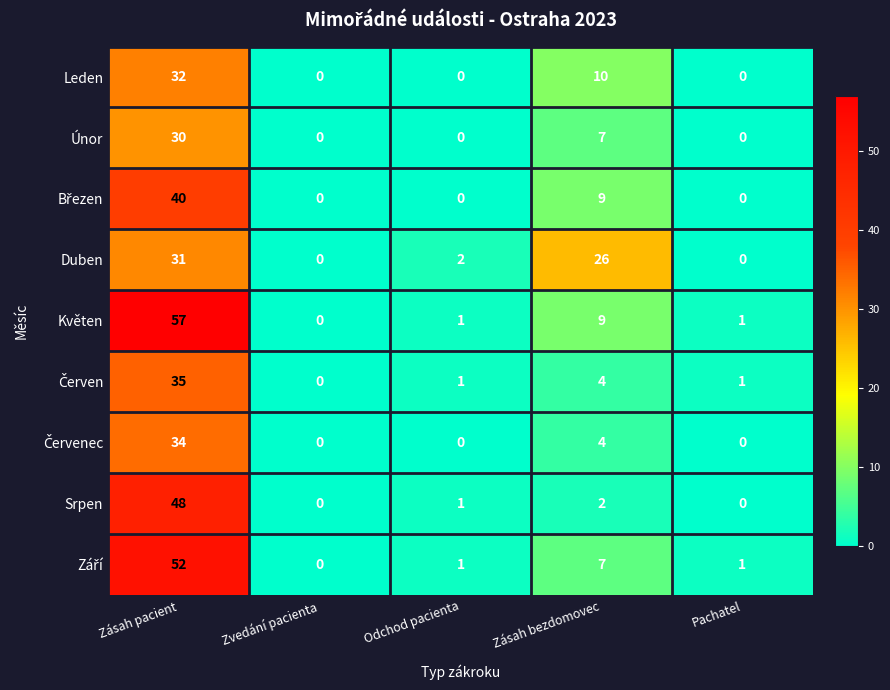

What is the total value across all series at Zásah bezdomovec?

78